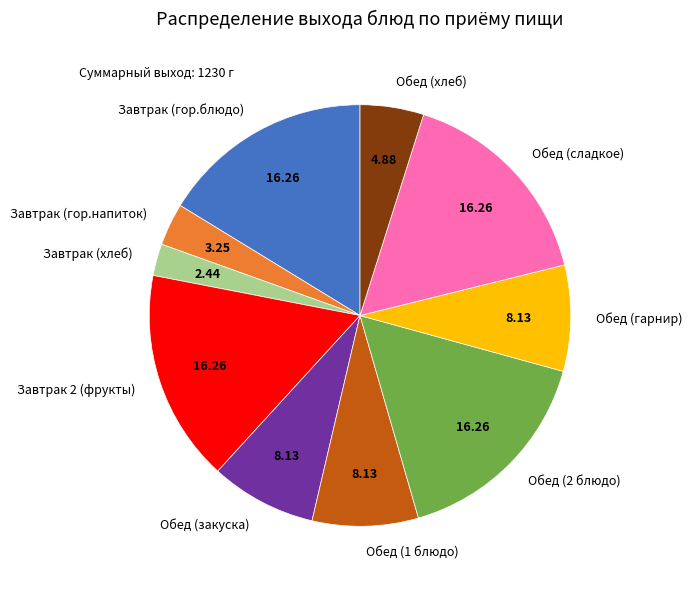

Is the sum of Обед (сладкое) and Обед (закуска) greater than half?

No